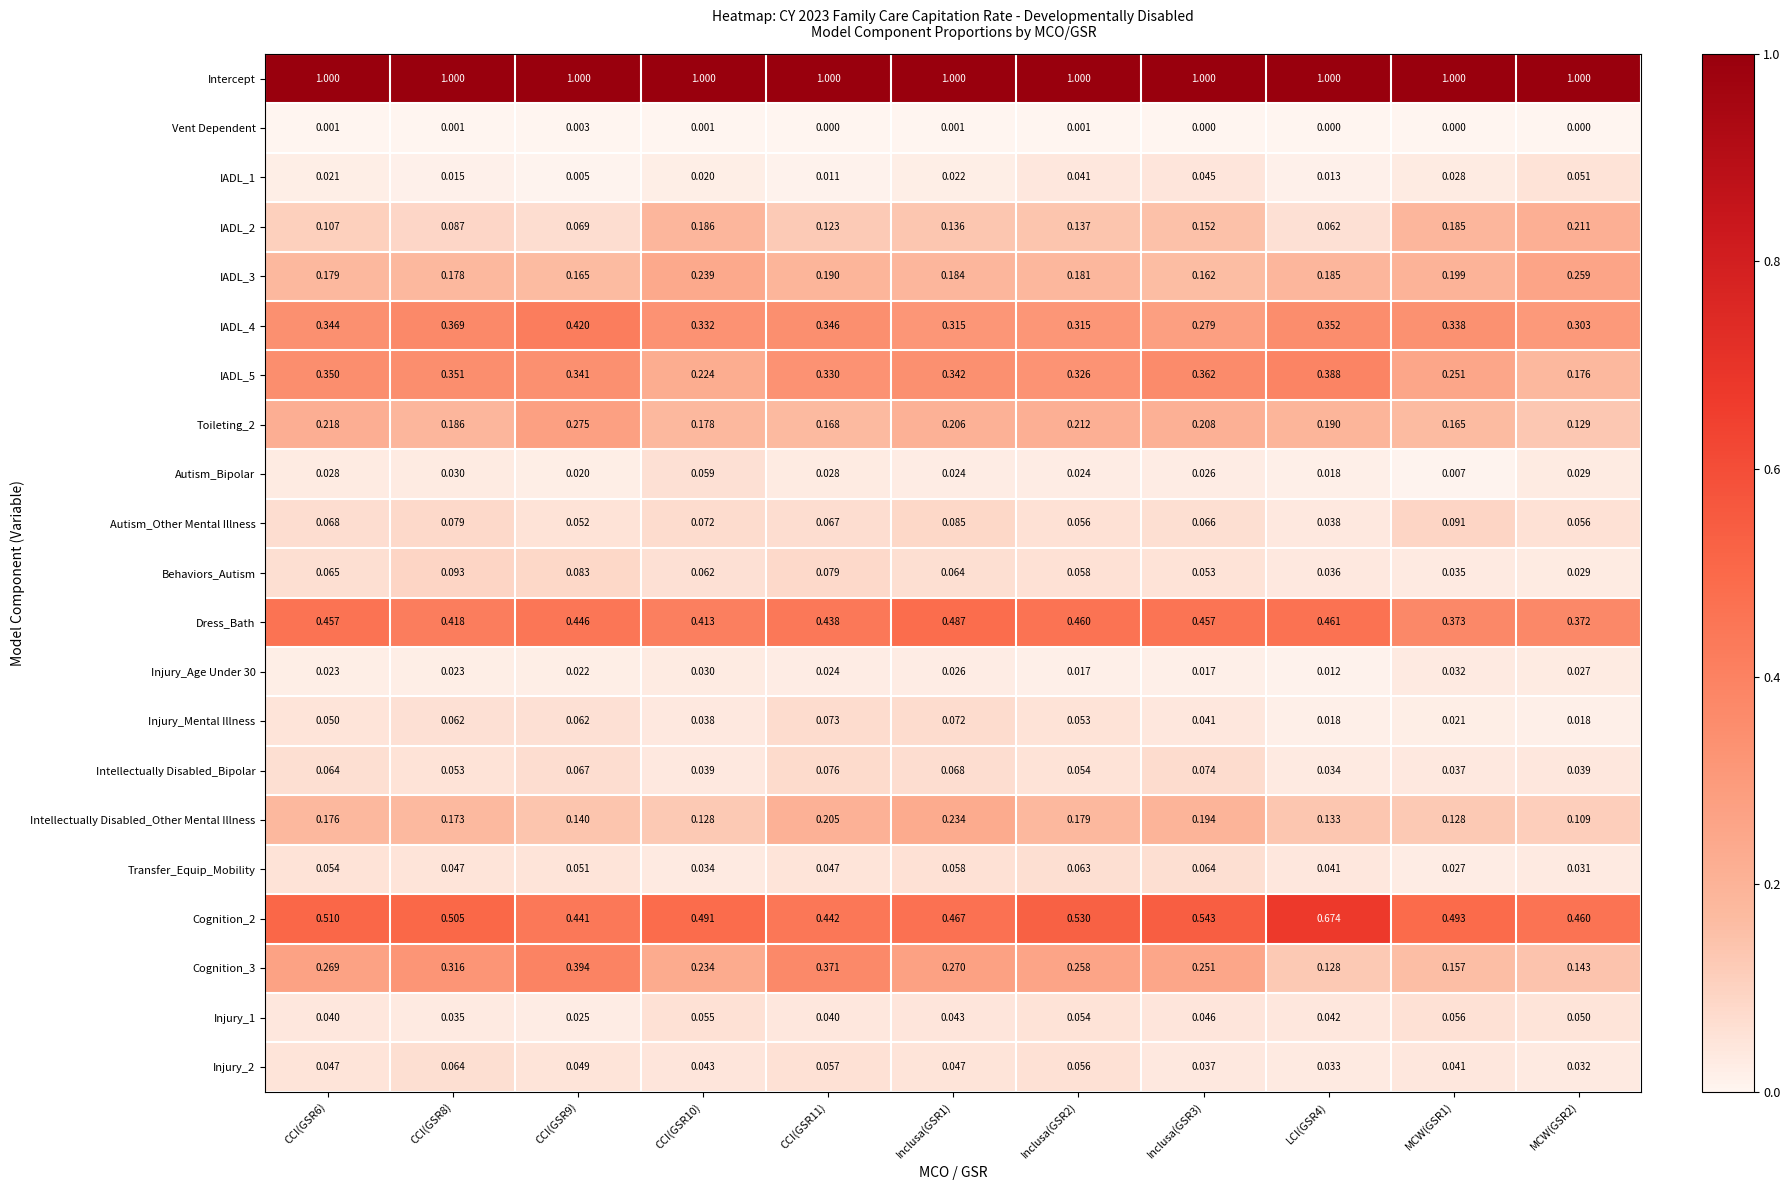

Which series has the largest total across all categories?

Intercept